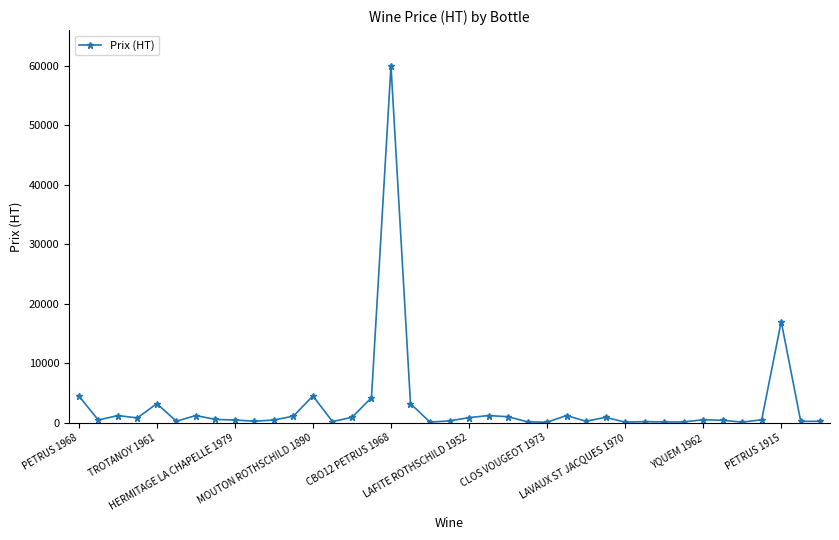

Does the chart have visible grid lines?

No